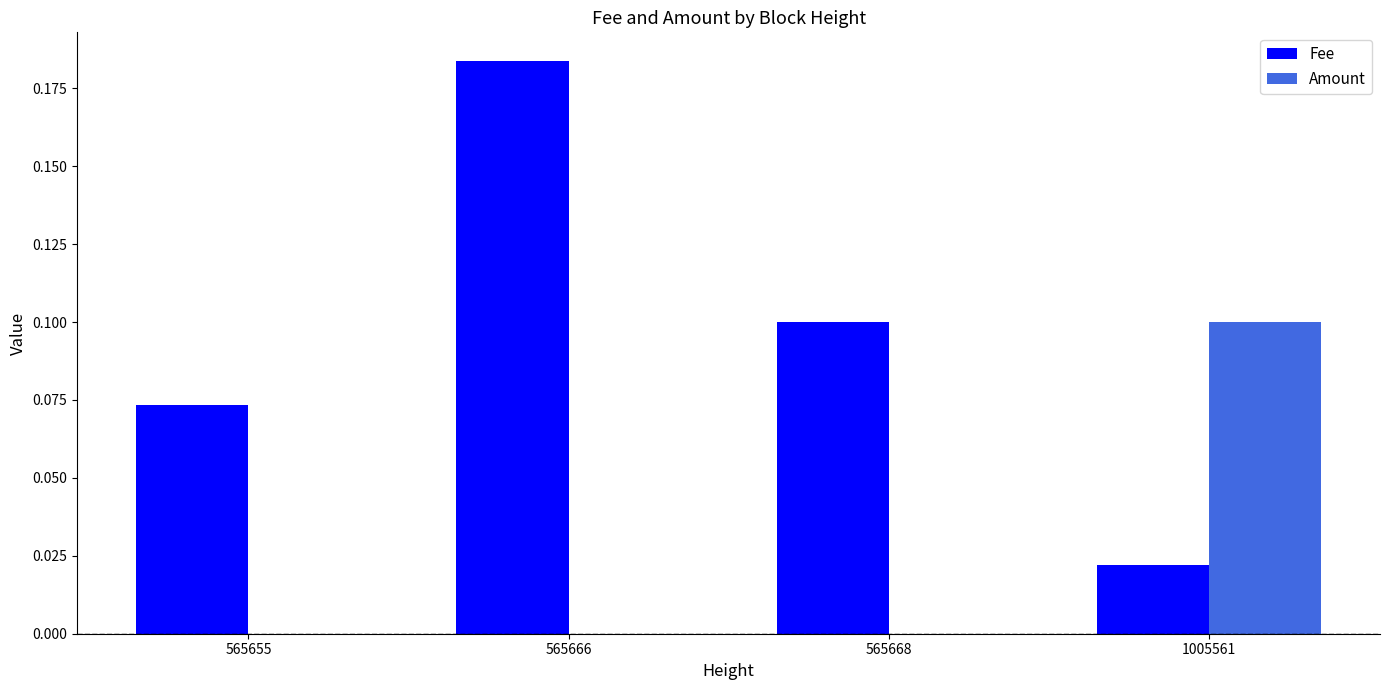

Does the chart contain stacked bars?

No